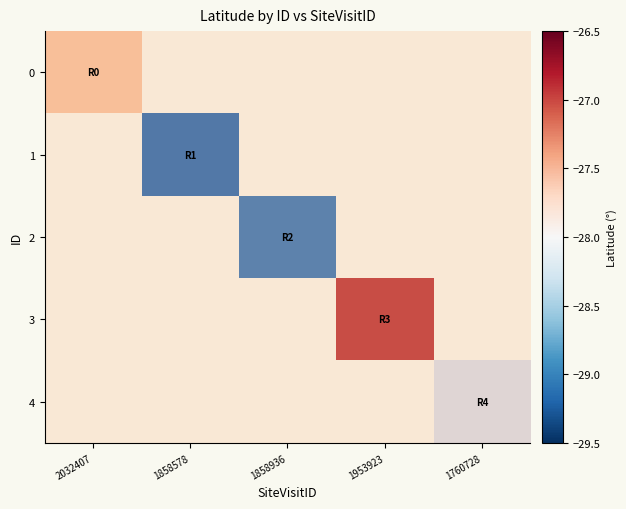

At which category is the sum across all series the highest?

1953923